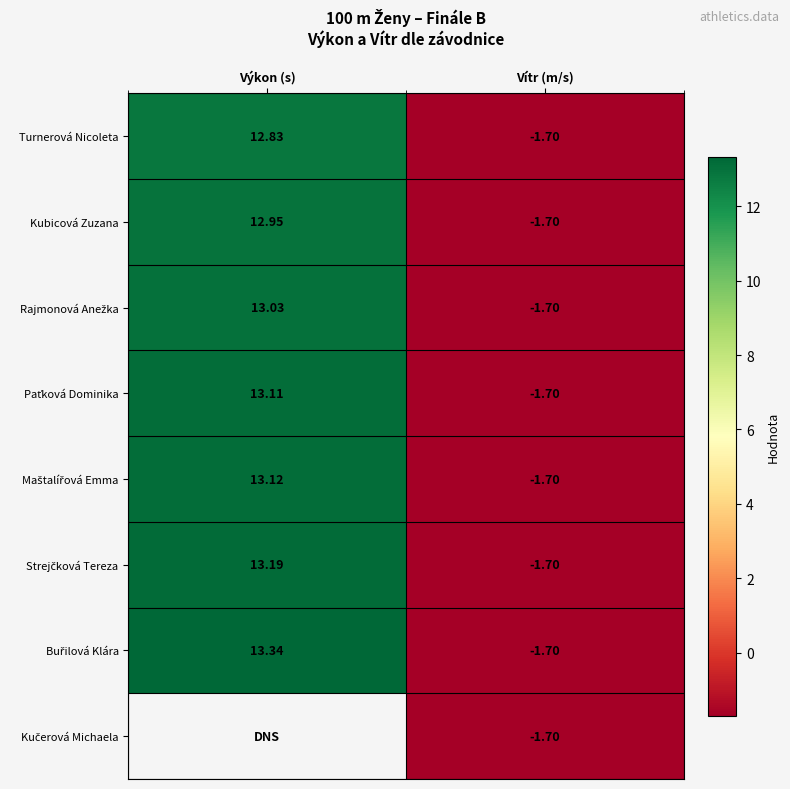

The Rajmonová Anežka series shows 13.0 at Výkon (s). True or false?

True